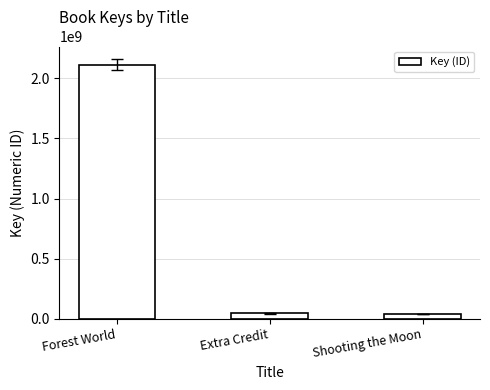

What is the ratio of the value at Forest World to the value at Shooting the Moon?

56.0